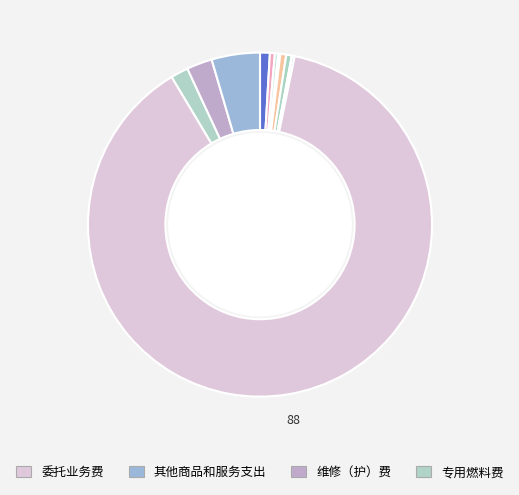

Rank the categories by value from highest to lowest.

委托业务费, 其他商品和服务支出, 维修（护）费, 专用燃料费, 津贴补贴, 电费, 水费, 福利费, 差旅费, 办公费, 工会经费, 其他交通费用, 邮电费